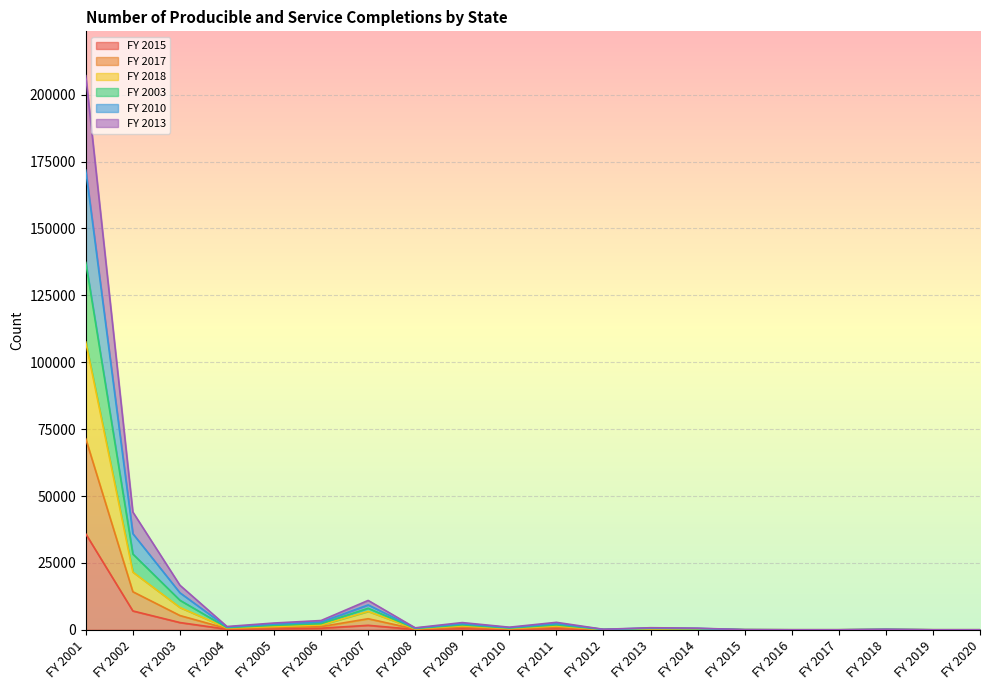

At which category is the sum across all series the highest?

FY 2001